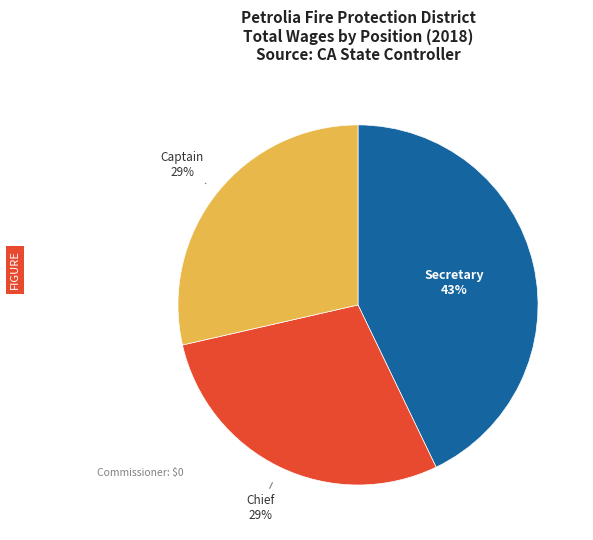

Count the number of slices in the pie.

3